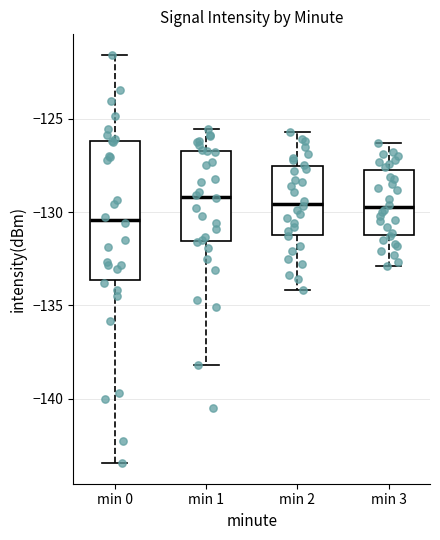

Reading left to right, transcribe this box plot: for each box, give where its median line is, the range the box spans, and where its two whiskers end, as read against the y-axis. The values are not printed on the chart, so give them approximately, as read against the axis.

min 0: median -130.5, box -133.5 to -126.0, whiskers -143.5 to -121.5
min 1: median -129.0, box -131.5 to -126.5, whiskers -138.0 to -125.5
min 2: median -129.5, box -131.0 to -127.5, whiskers -134.0 to -125.5
min 3: median -129.5, box -131.0 to -127.5, whiskers -133.0 to -126.5